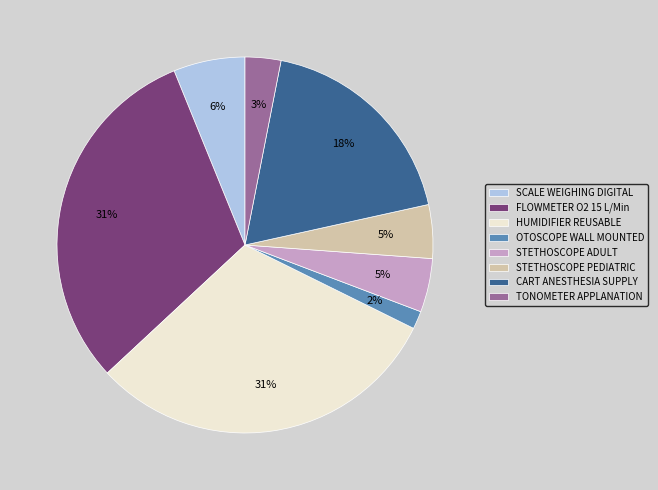

To the nearest percent, what portion does STETHOSCOPE ADULT represent?

5%